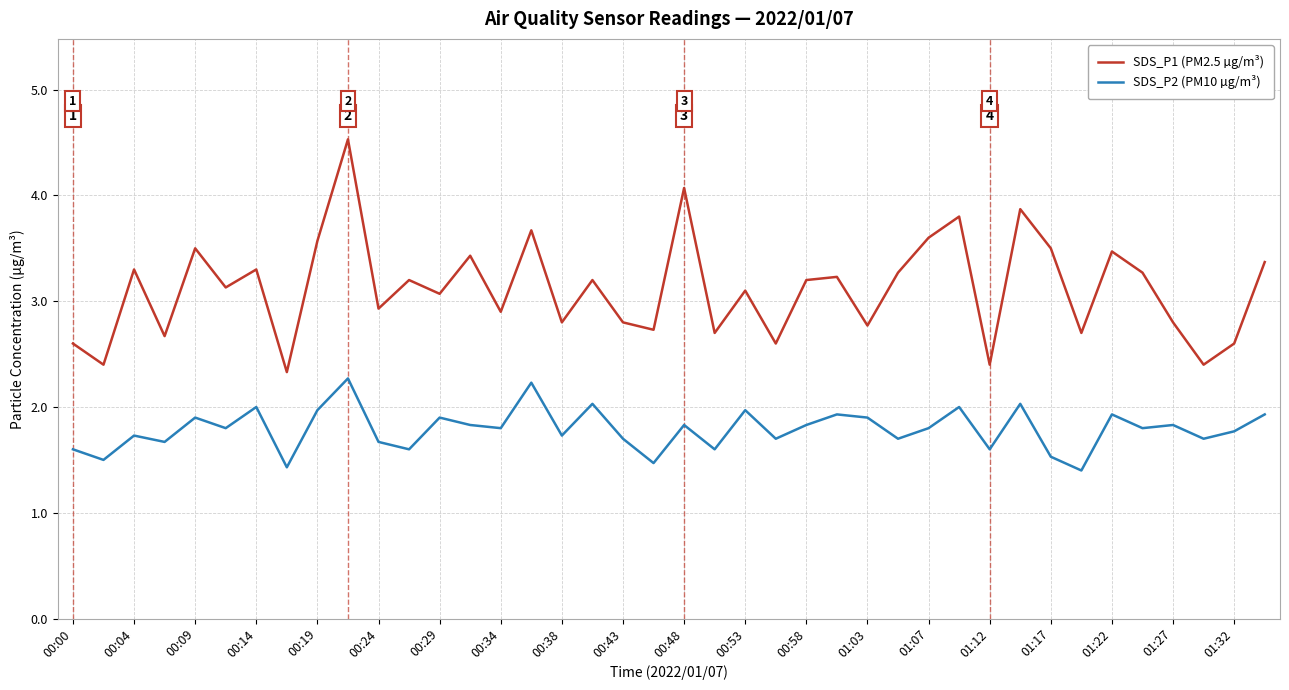

What is the sum of all SDS_P1 (PM2.5 µg/m³) values?

124.8